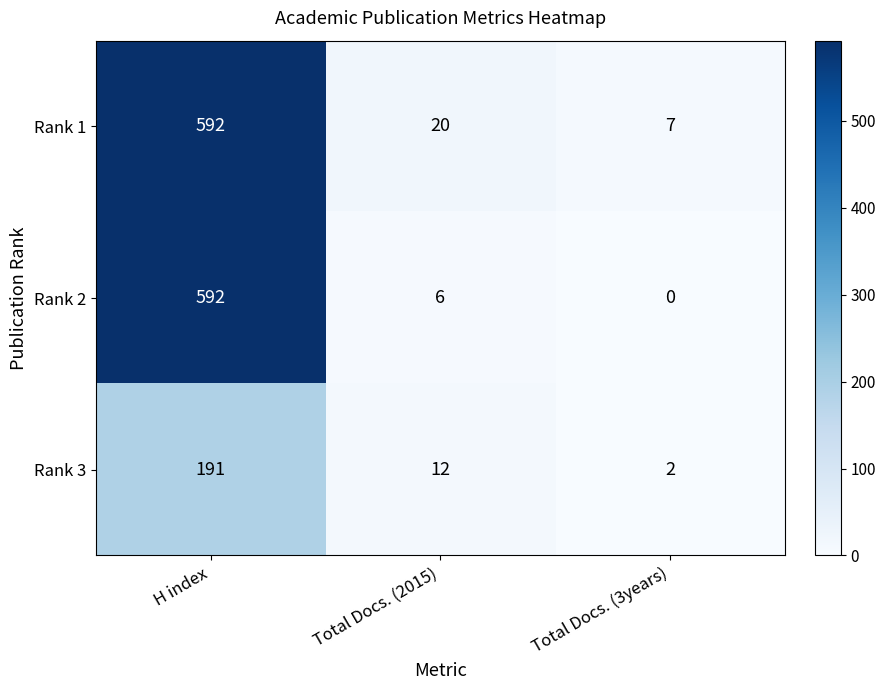

True or false: Rank 3 has a value of 3 at Total Docs. (3years).

False